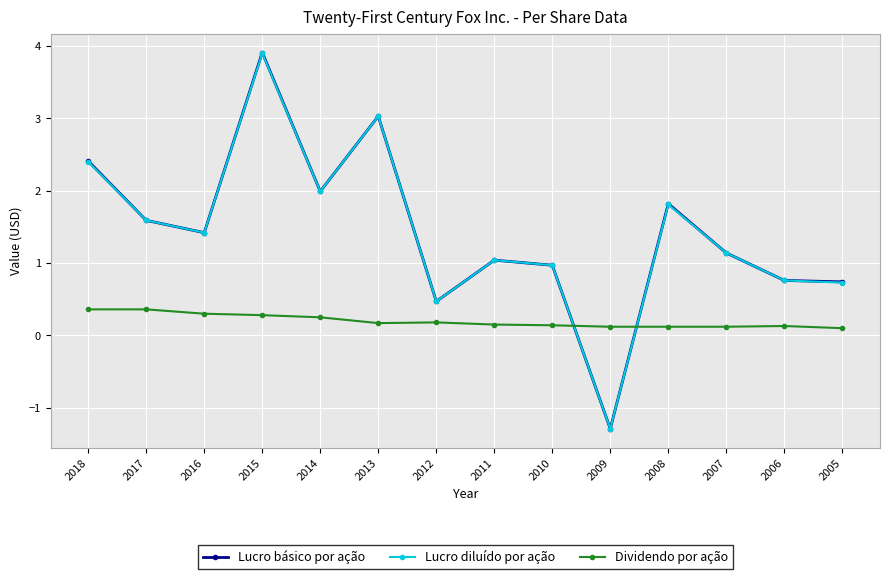

How many data points in Lucro diluído por ação are above 1?

9